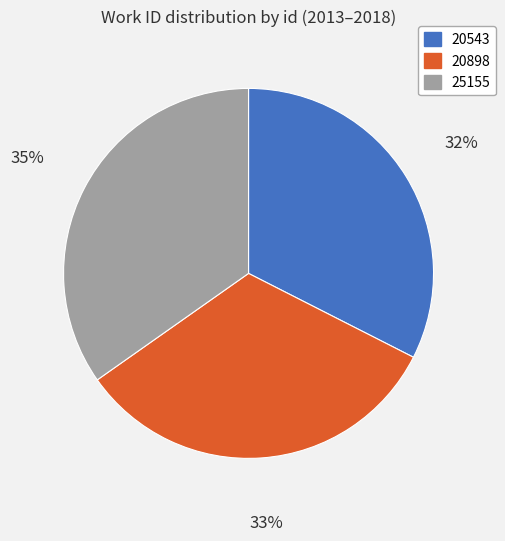

Between 20543 and 25155, which is larger?

25155